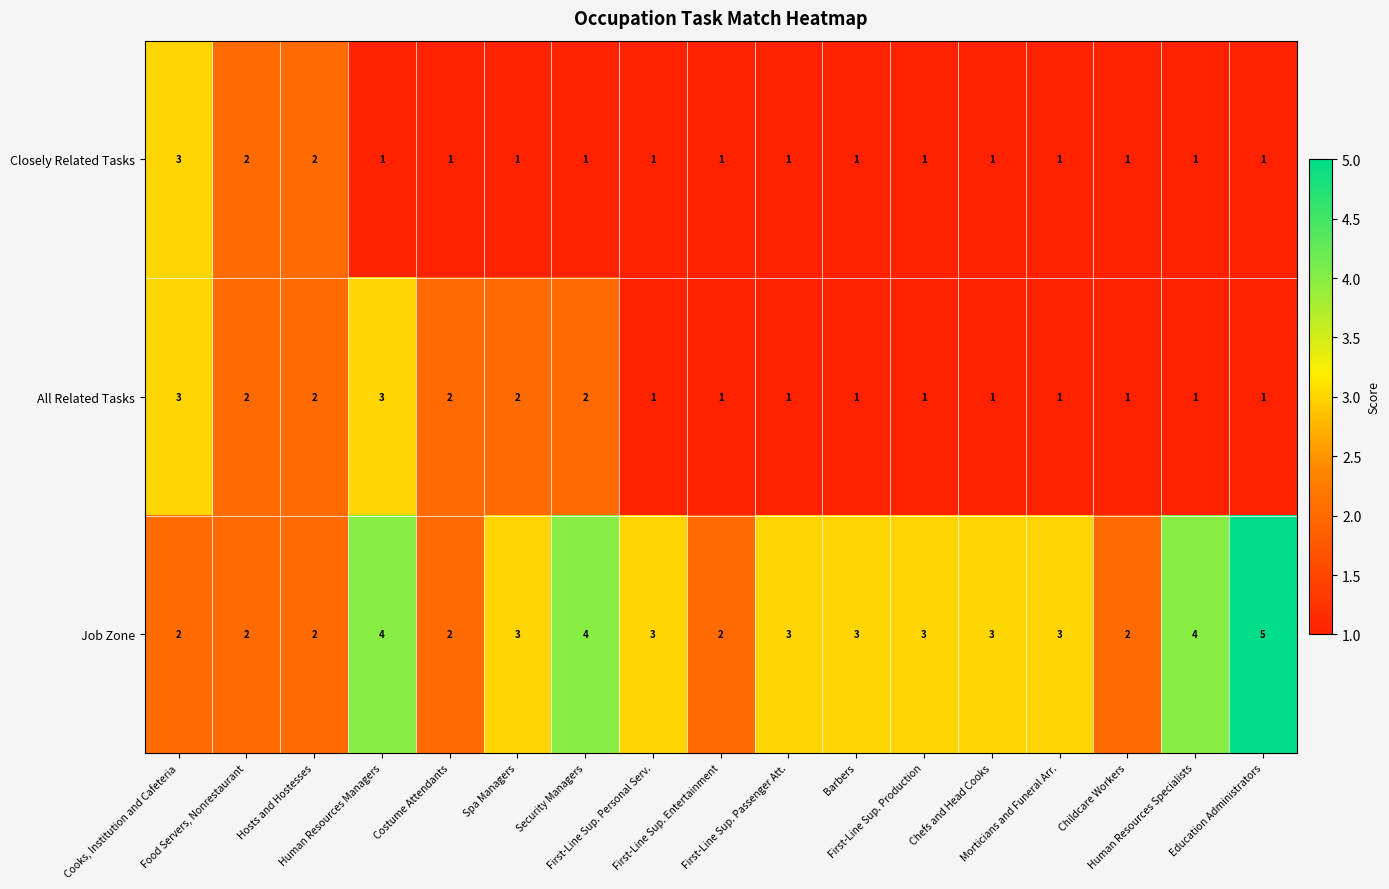

List the series in order of their overall mean, lowest first.

Closely Related Tasks, All Related Tasks, Job Zone